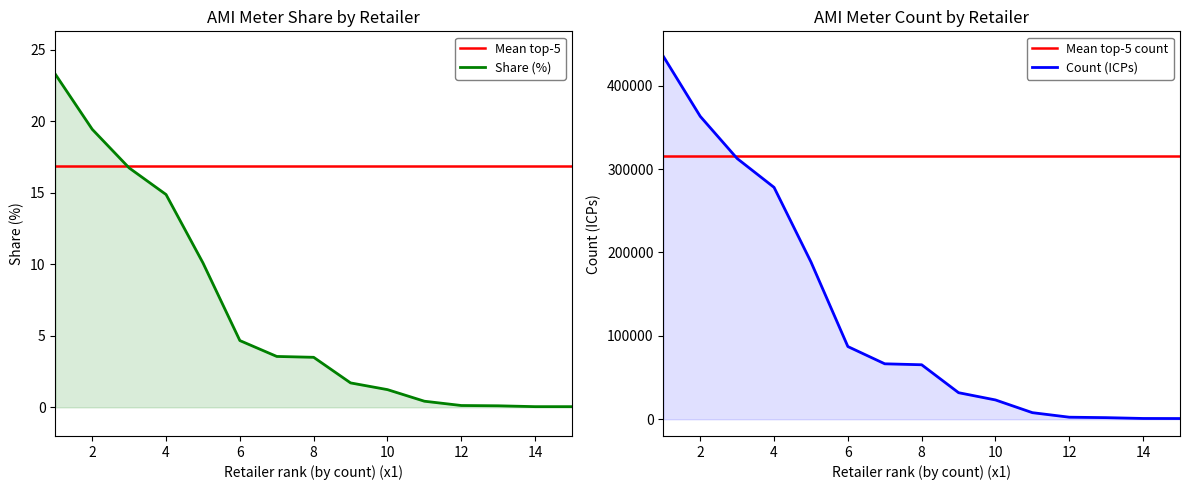

What is the difference between the second highest and second lowest values?

19.4